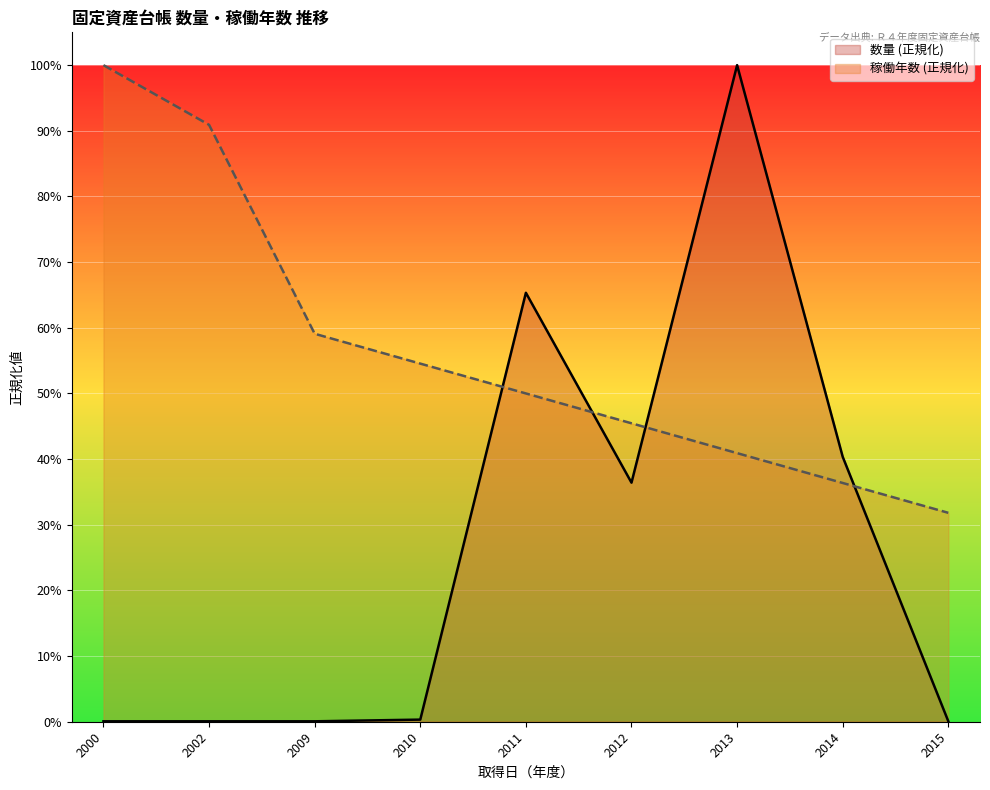

At 2012, list the series in order from largest to smallest.

稼働年数 (正規化), 数量 (正規化)